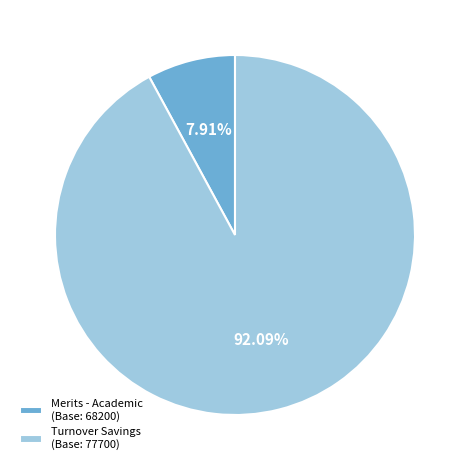

To the nearest percent, what portion does Merits - Academic (Base: 68200) represent?

8%